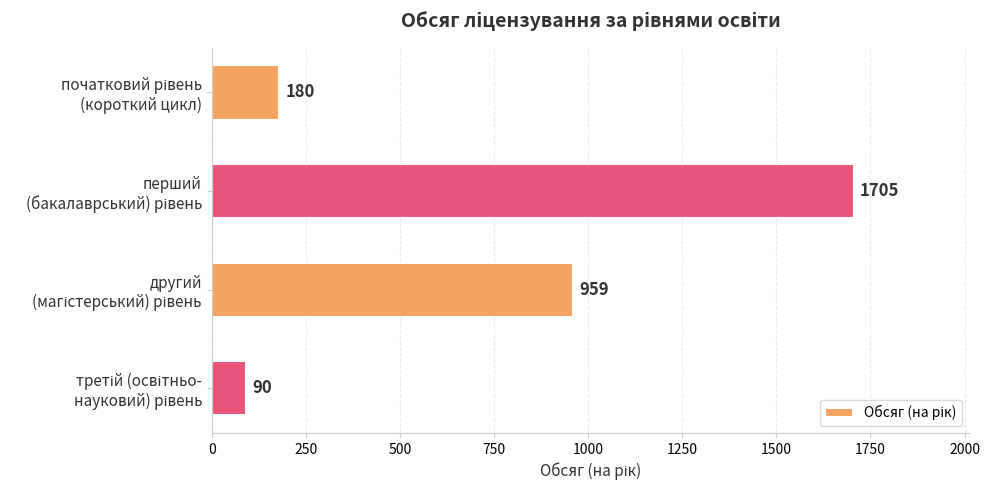

What is the value of the 4th bar from the top?

90